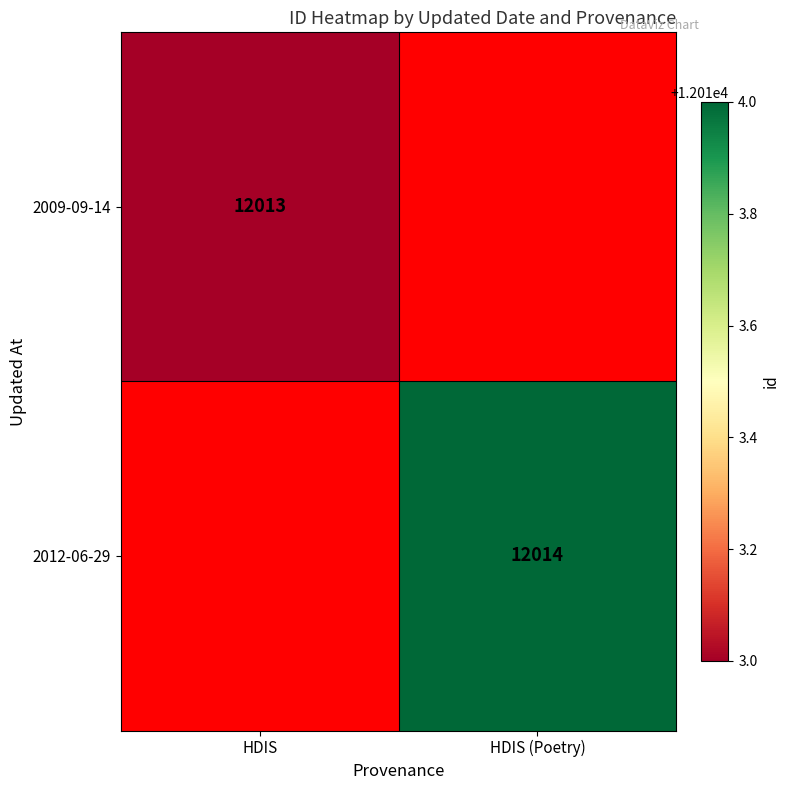

The value of 2012-06-29 at HDIS (Poetry) is 5733. True or false?

False